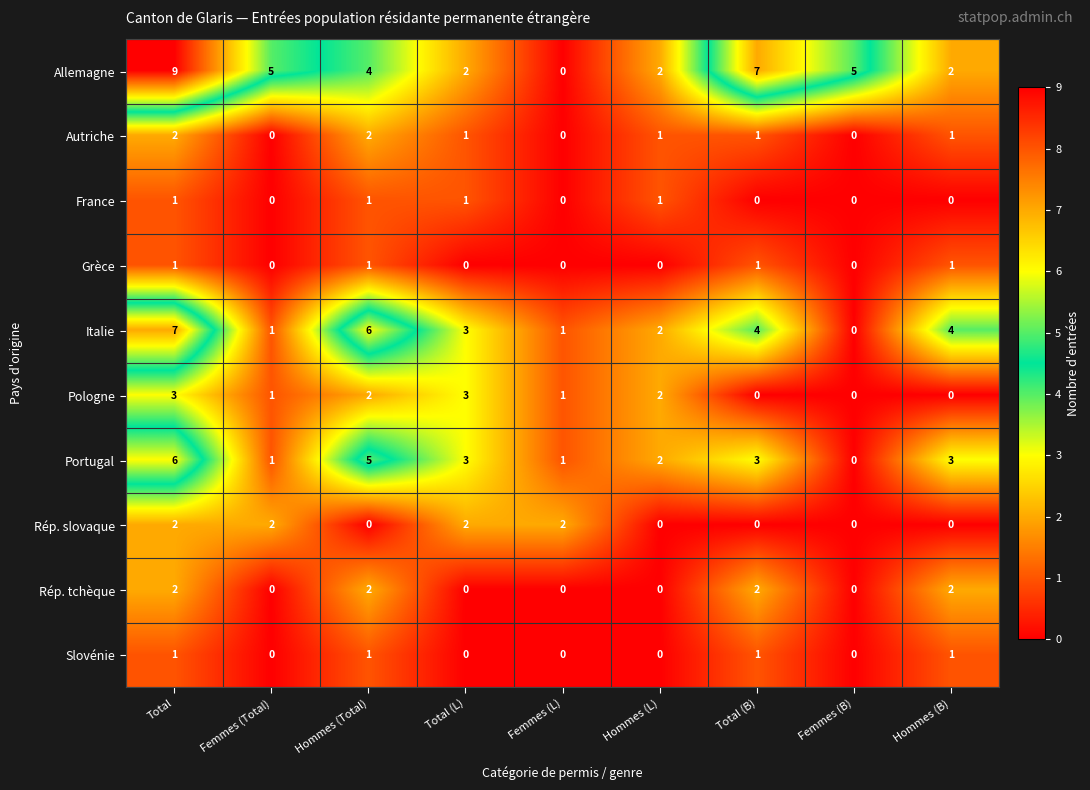

Which series has the widest spread of values?

Allemagne